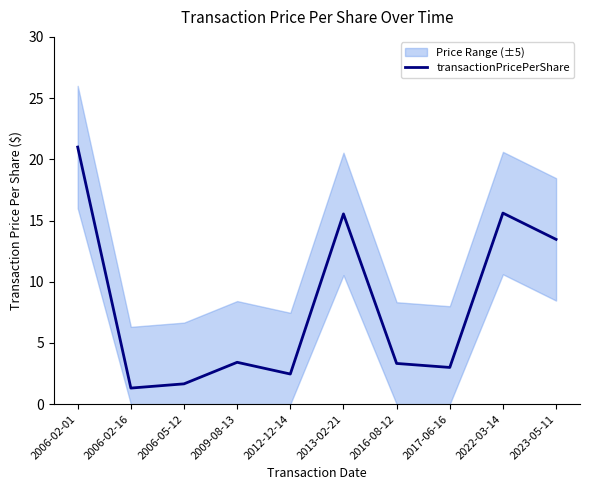

List the labels in order of value, smallest first.

2006-02-16, 2006-05-12, 2012-12-14, 2017-06-16, 2016-08-12, 2009-08-13, 2023-05-11, 2013-02-21, 2022-03-14, 2006-02-01